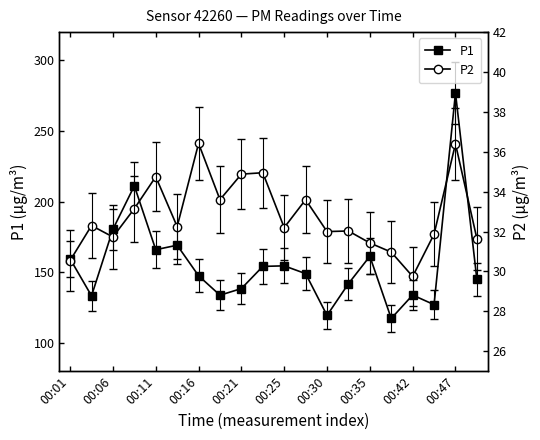

What is the maximum value for P1?

277.0